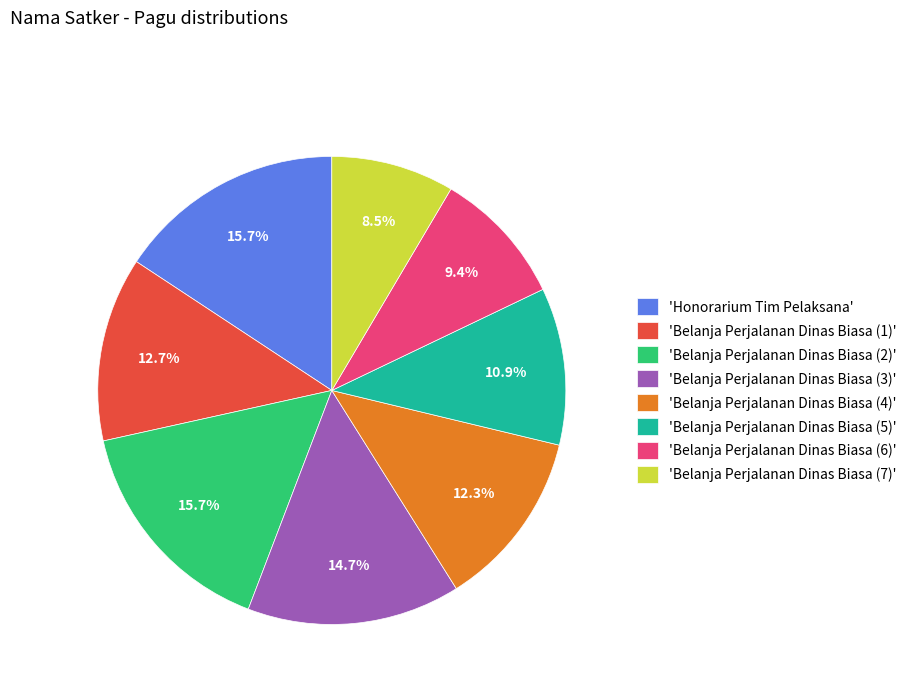

Which slice is the smallest?

'Belanja Perjalanan Dinas Biasa (7)'